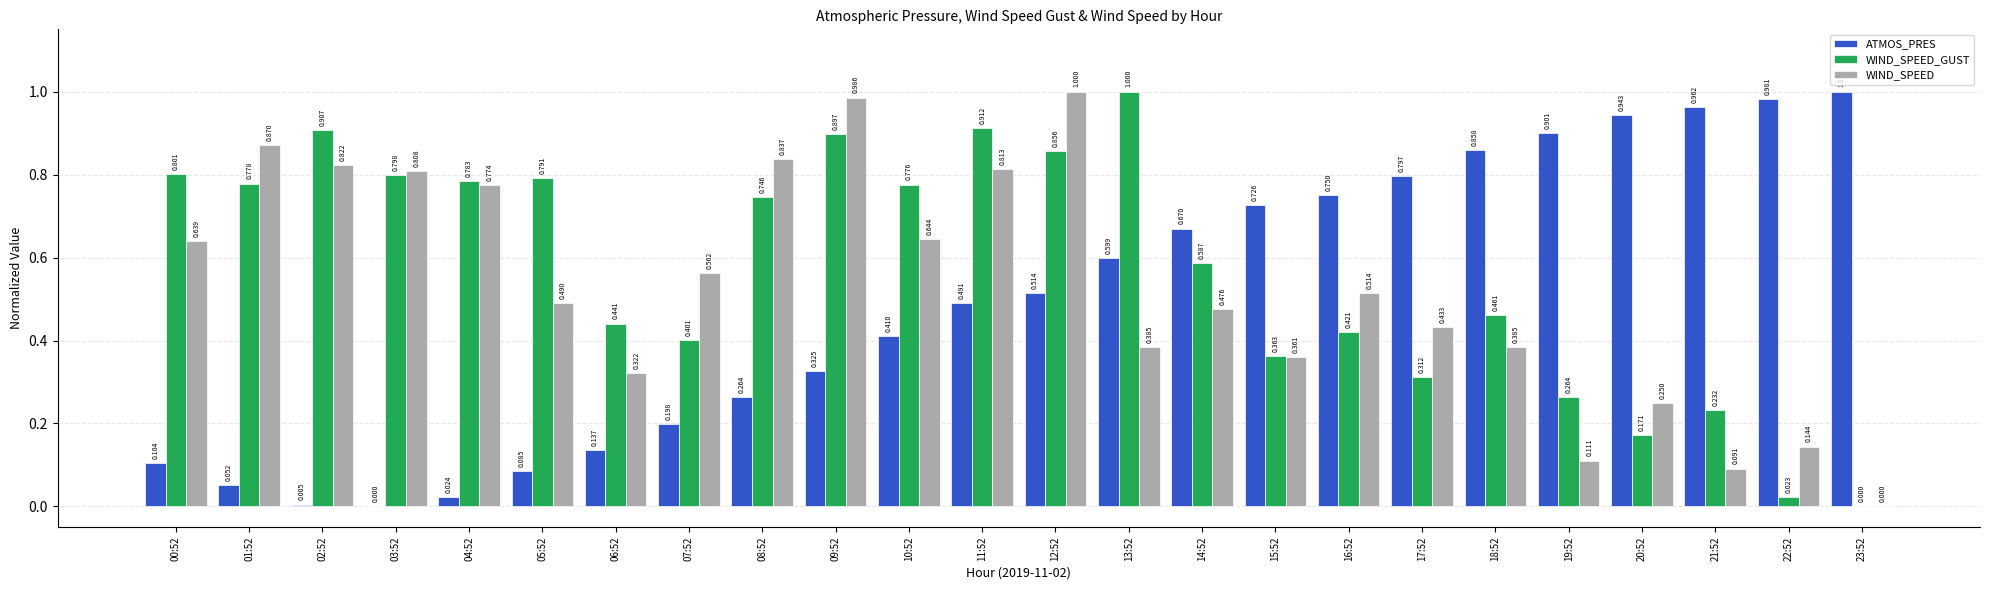

Are the bars grouped side by side (vs. stacked)?

Yes